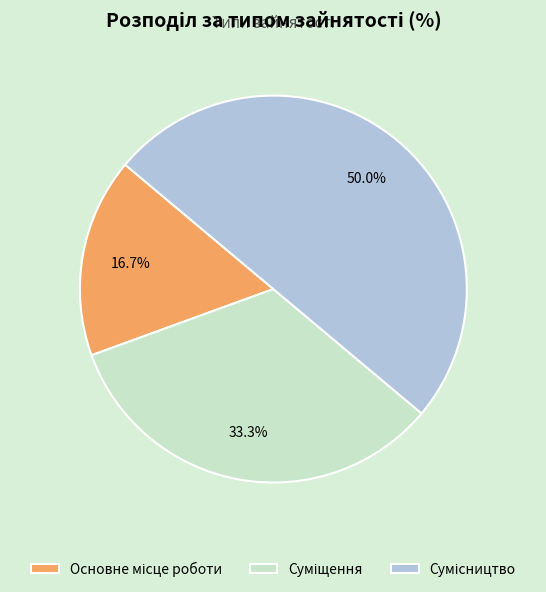

Do Суміщення and Сумісництво together represent more than half of the pie?

Yes